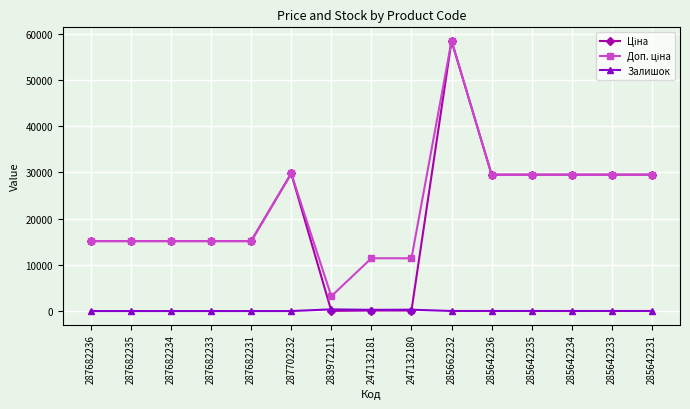

Which label corresponds to the largest value in the chart?

285662232